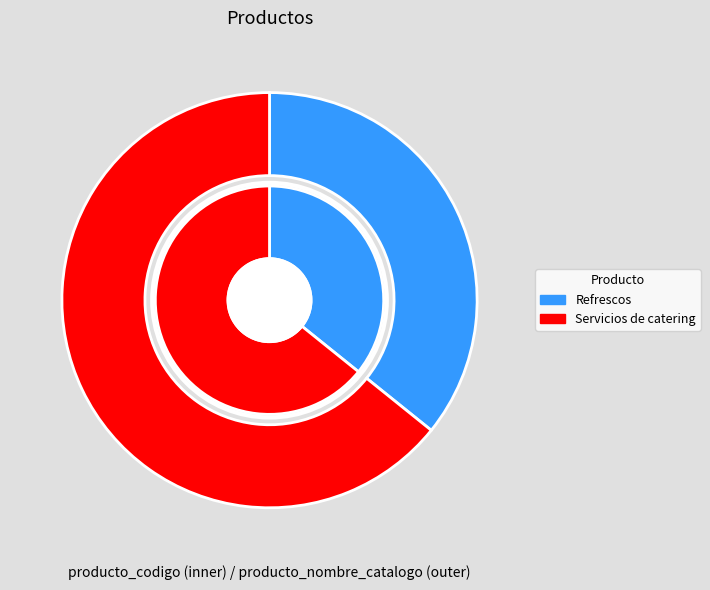

Which category has the smallest portion of the pie?

Refrescos